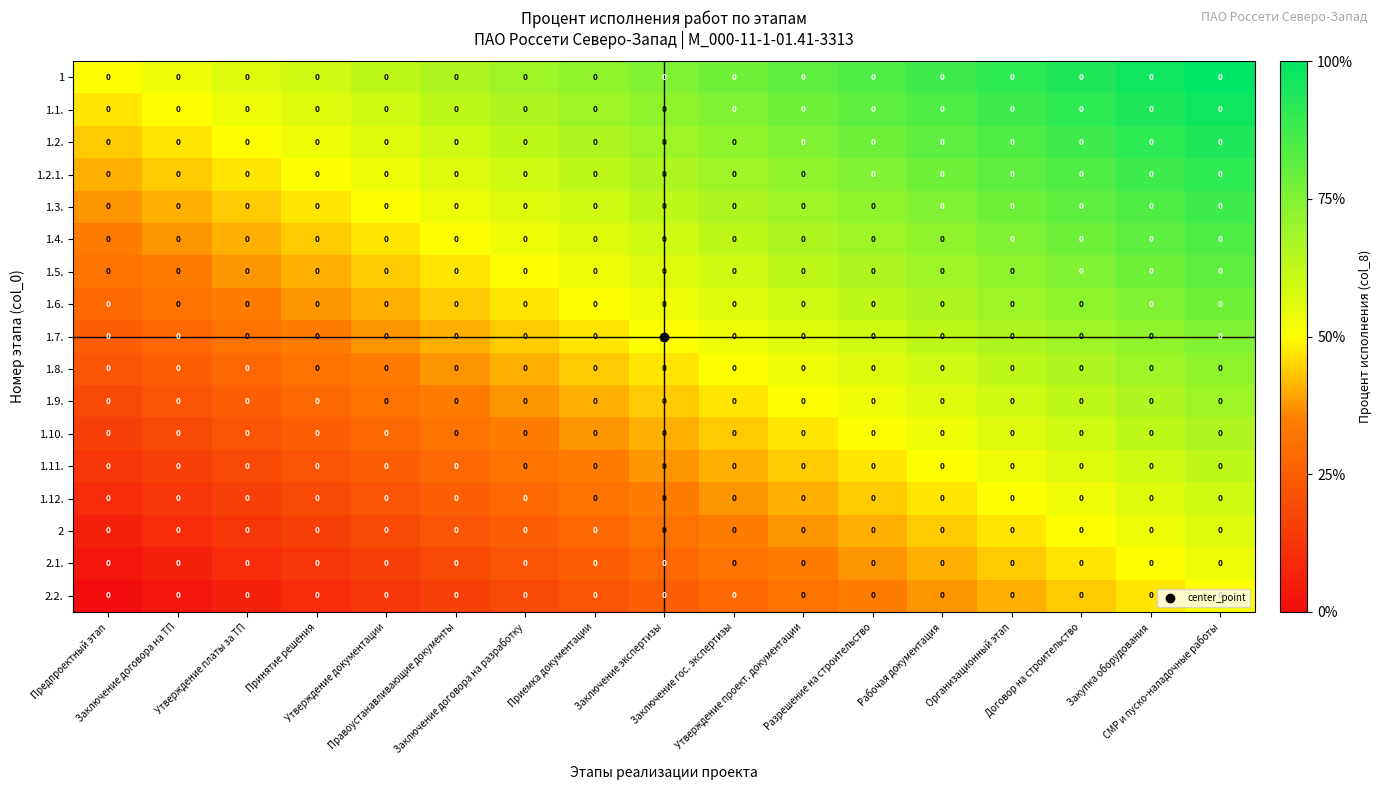

Which series changed the most between Приемка документации and Договор на строительство?

1